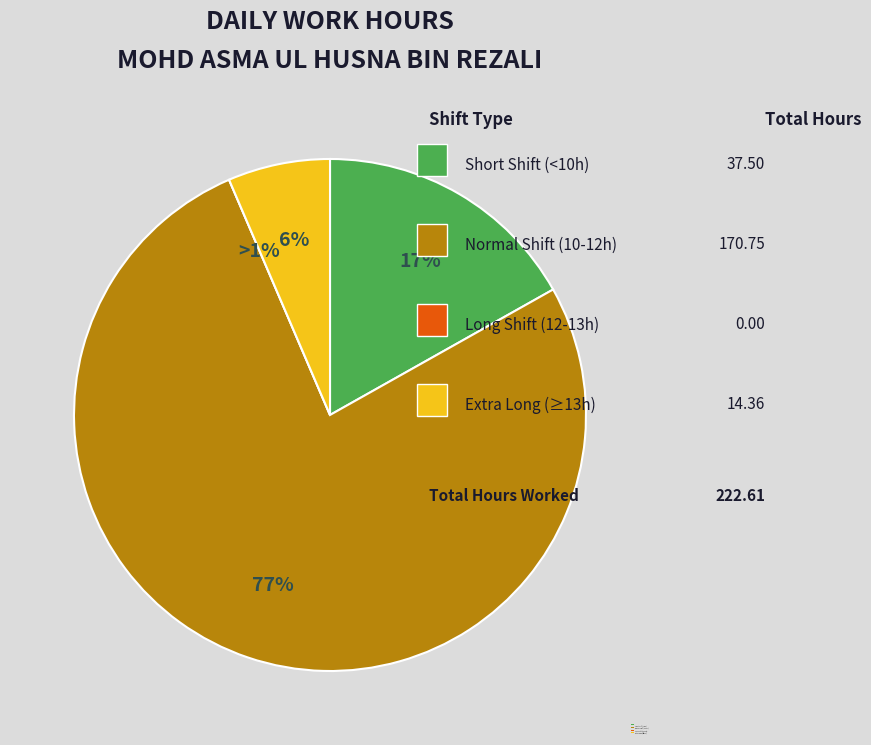

The 5-Thu slice represents 1% of the pie. True or false?

False